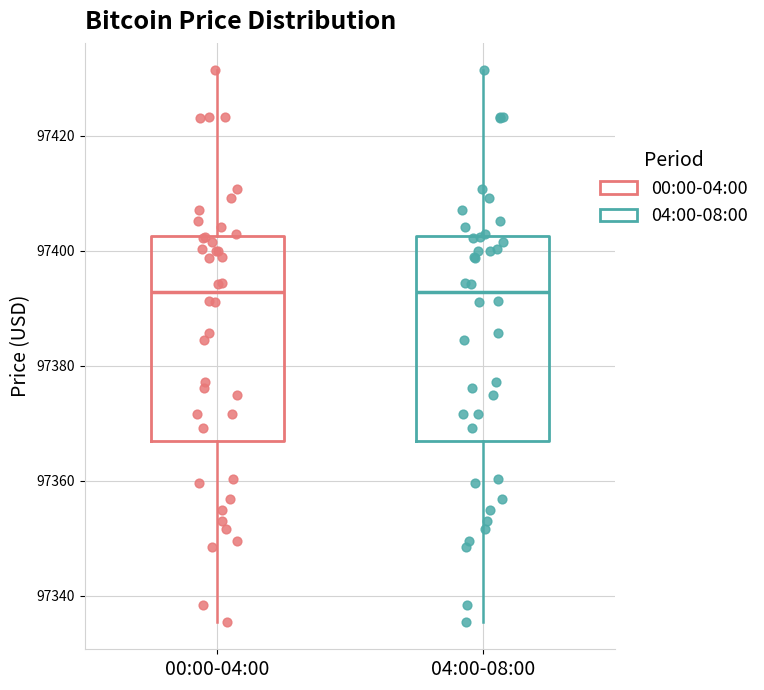

Where does the upper whisker of the box for 00:00-04:00 end on the y-axis? The values are not printed on the chart, so give them approximately, as read against the axis.

97432